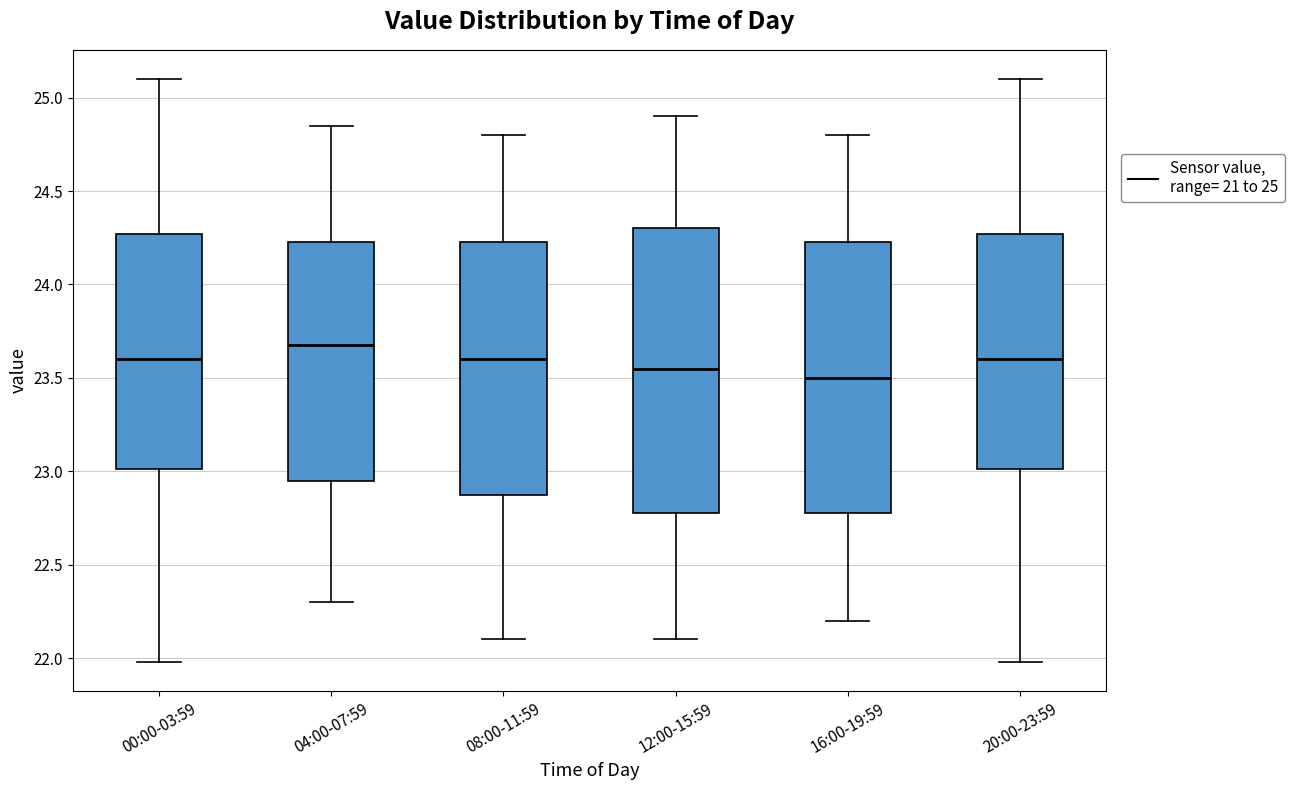

Reading left to right, read every box against the y-axis: the position of its median line, the range the box covers, and the ends of its whiskers. The values are not printed on the chart, so give them approximately, as read against the axis.

00:00-03:59: median 23.60, box 23.00 to 24.25, whiskers 22.00 to 25.10
04:00-07:59: median 23.70, box 22.95 to 24.25, whiskers 22.30 to 24.85
08:00-11:59: median 23.60, box 22.90 to 24.25, whiskers 22.10 to 24.80
12:00-15:59: median 23.55, box 22.80 to 24.30, whiskers 22.10 to 24.90
16:00-19:59: median 23.50, box 22.80 to 24.25, whiskers 22.20 to 24.80
20:00-23:59: median 23.60, box 23.00 to 24.25, whiskers 22.00 to 25.10